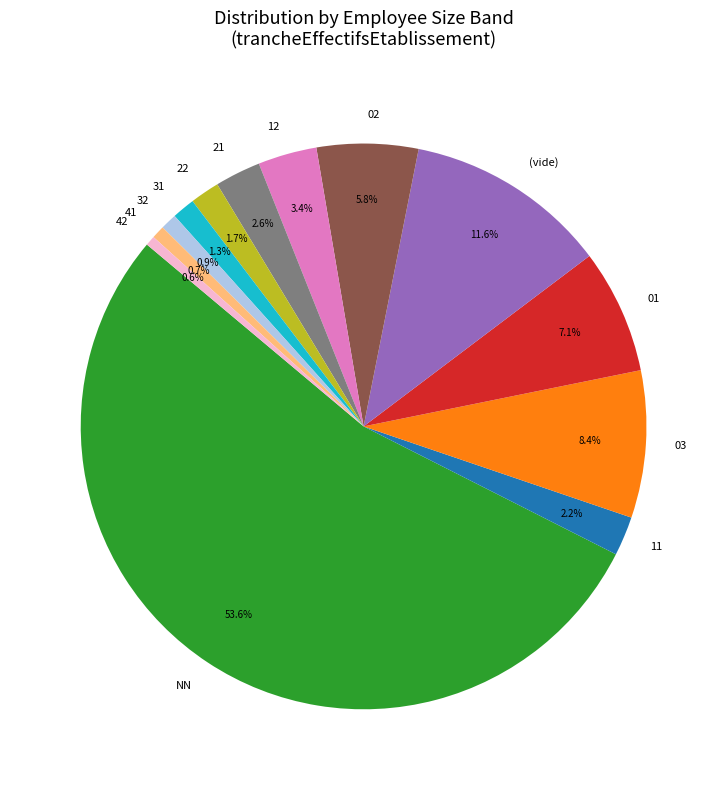

What is the largest slice in the pie chart?

NN